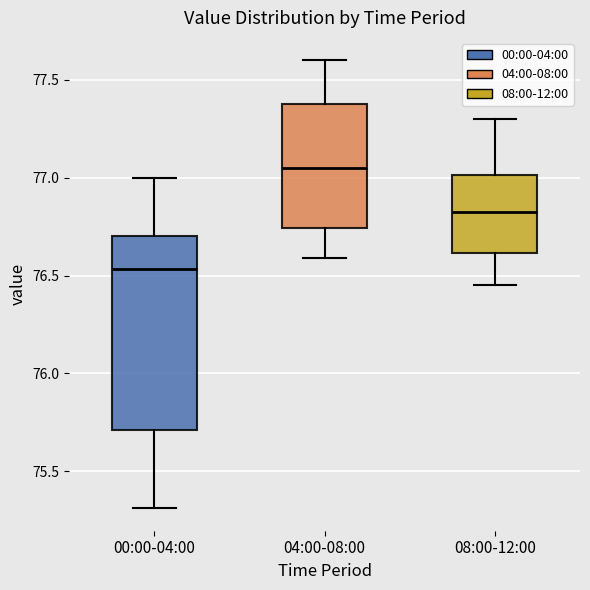

Where is the lower edge of the box for 04:00-08:00 on the y-axis? The values are not printed on the chart, so give them approximately, as read against the axis.

76.75